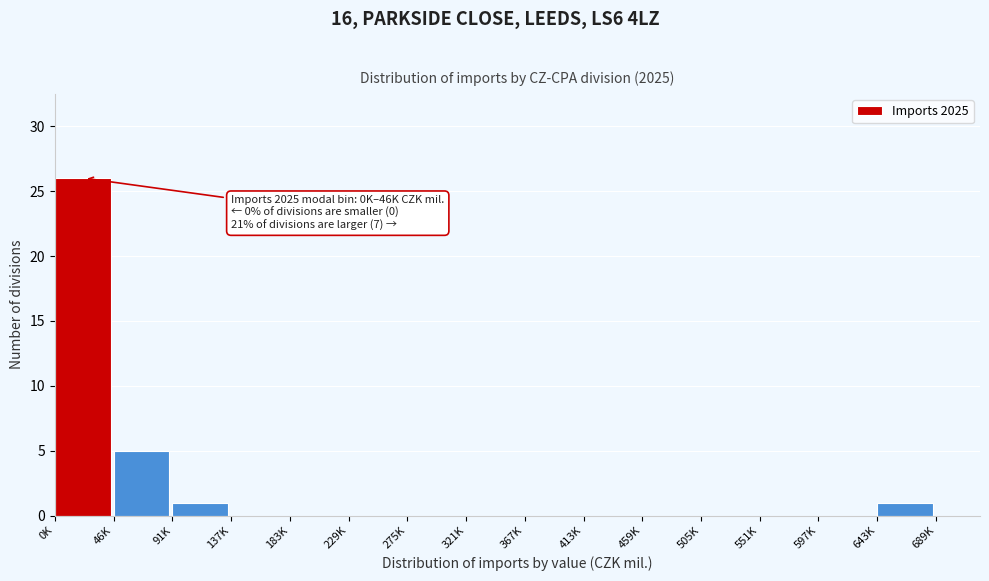

Reading right to left, transcribe all the data shown in this chart.

643K=1	597K=0	551K=0	505K=0	459K=0	413K=0	367K=0	321K=0	275K=0	229K=0	183K=0	137K=0	91K=1	46K=5	0K=26